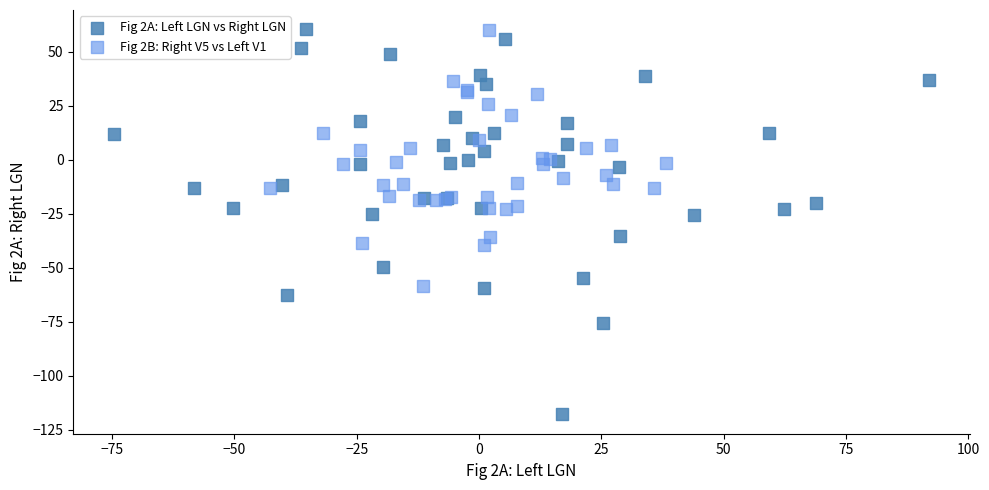

What are all the series names shown in the legend?

Fig 2A: Left LGN vs Right LGN, Fig 2B: Right V5 vs Left V1